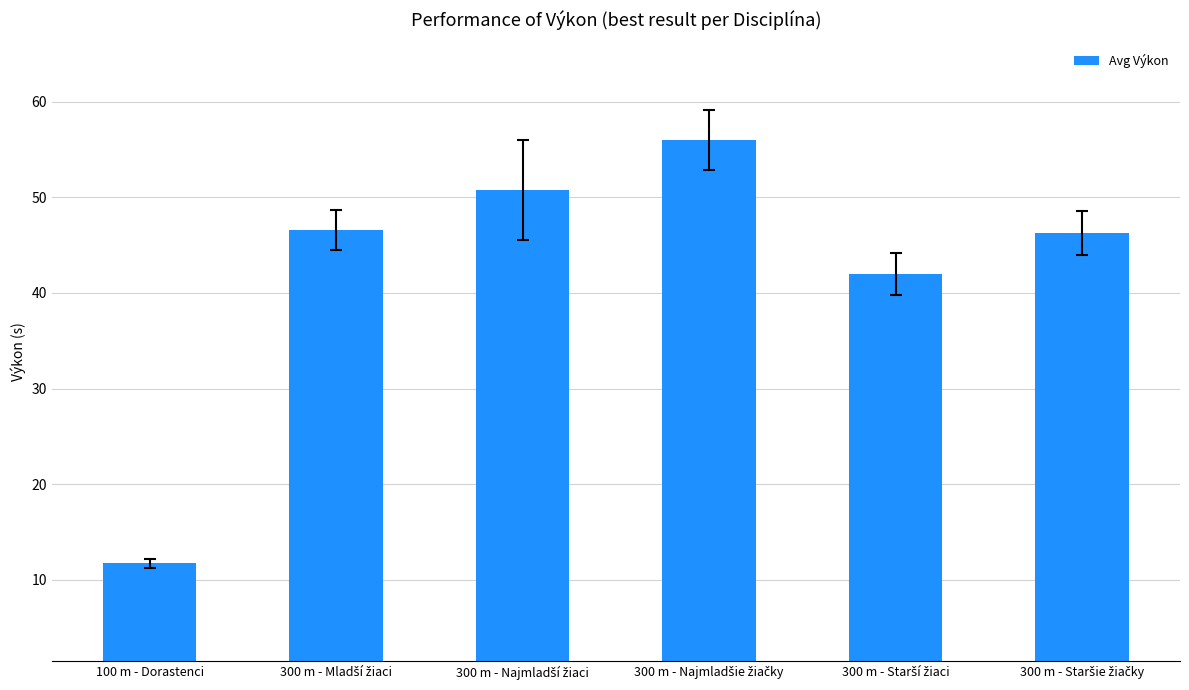

The chart shows a value of 2.6 at 100 m - Dorastenci. True or false?

False